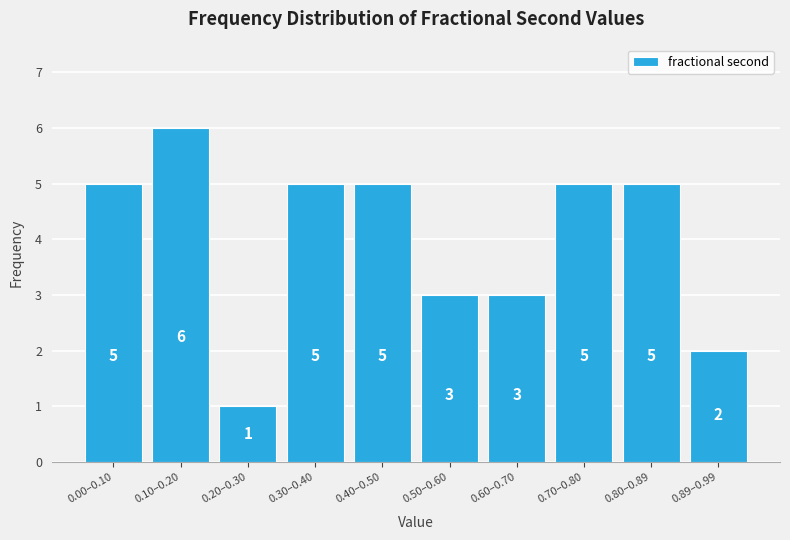

Reading left to right, list all the values displayed in this chart.

5	6	1	5	5	3	3	5	5	2